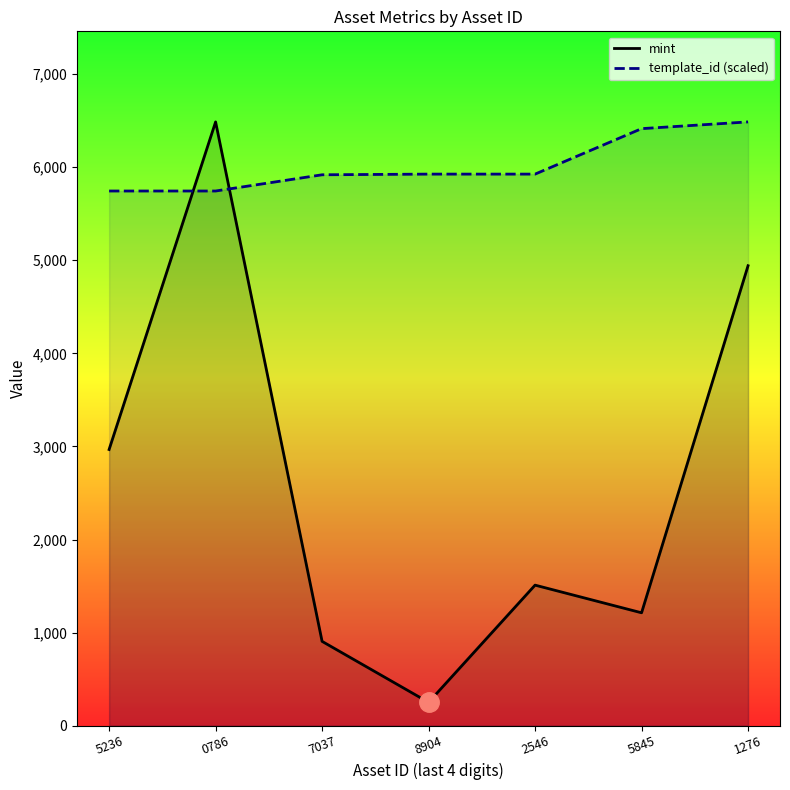

Where does the template_id (scaled) series first go above 5925?

8904